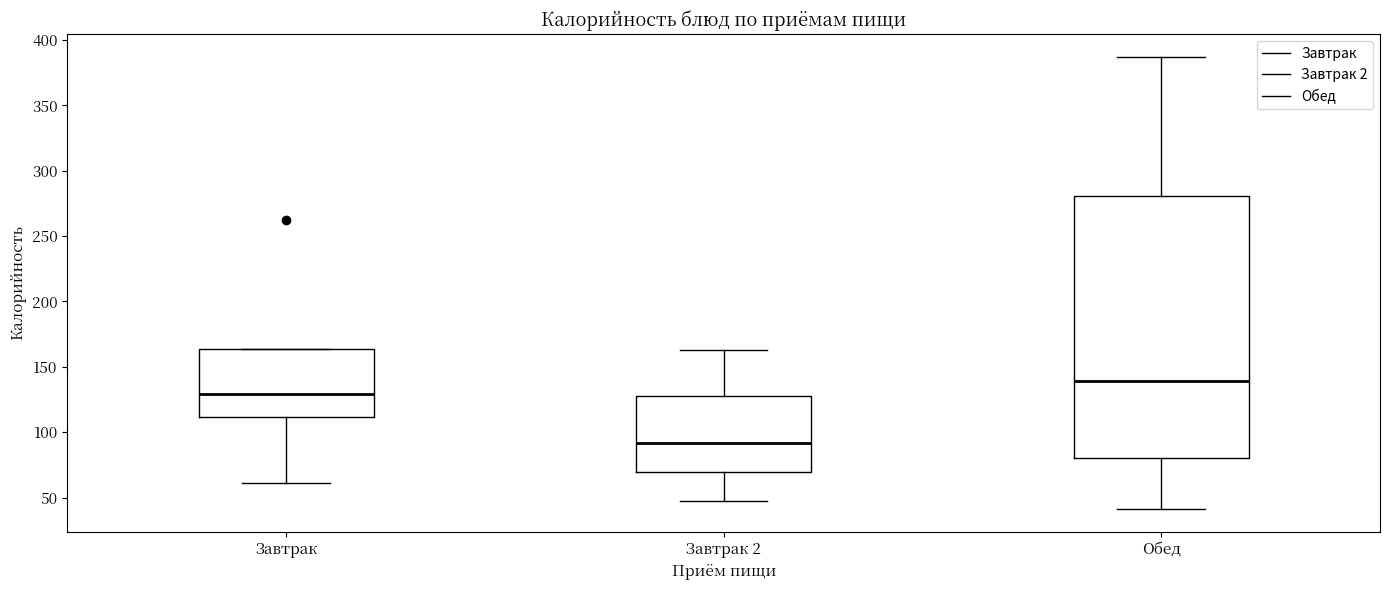

Which box has the highest median line?

Обед